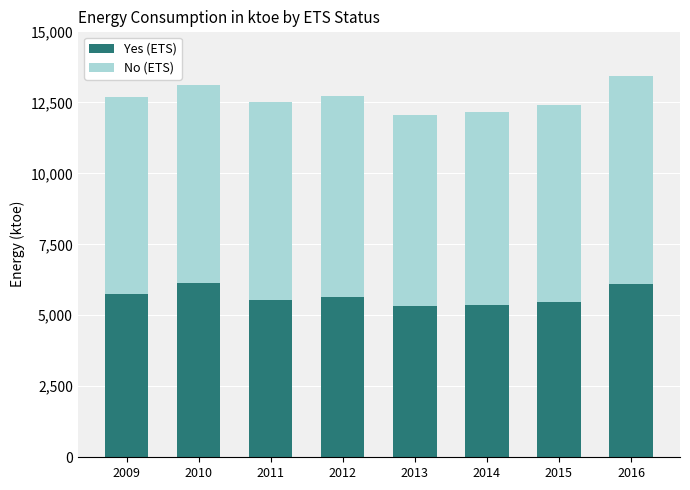

What is the maximum value for Yes (ETS)?

6120